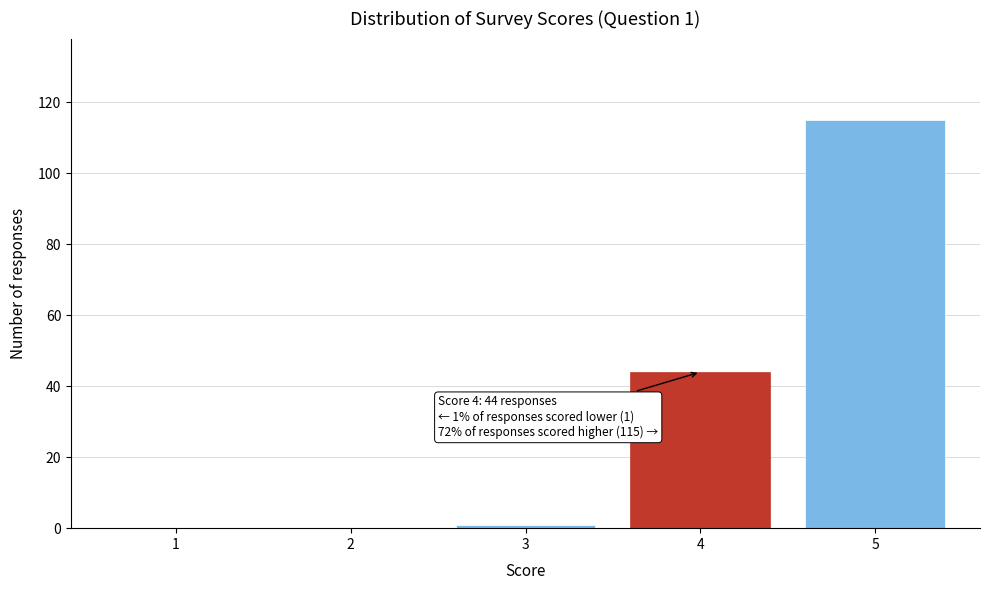

Reading right to left, transcribe all the data shown in this chart.

5=115	4=44	3=1	2=0	1=0